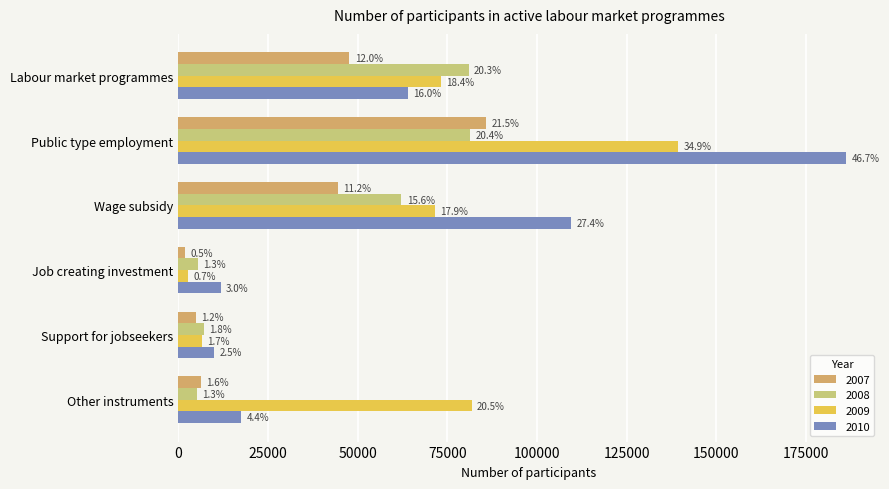

Which series has the largest range (max minus min)?

2010